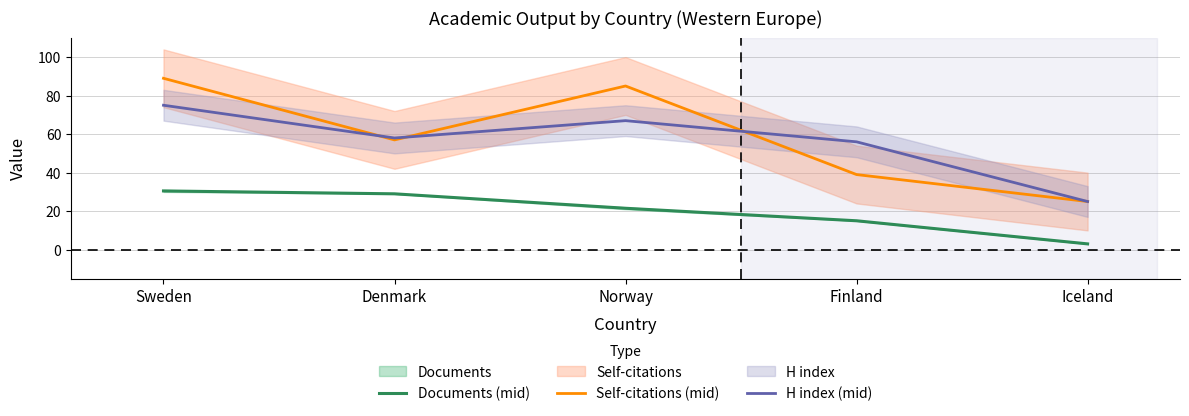

What is the difference between the maximum and minimum values in the Self-citations (mid) series?

64.0